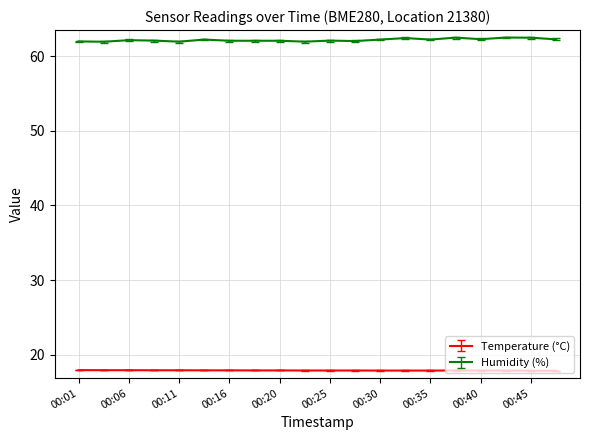

What is the lowest value of the Humidity (%) series?

61.9